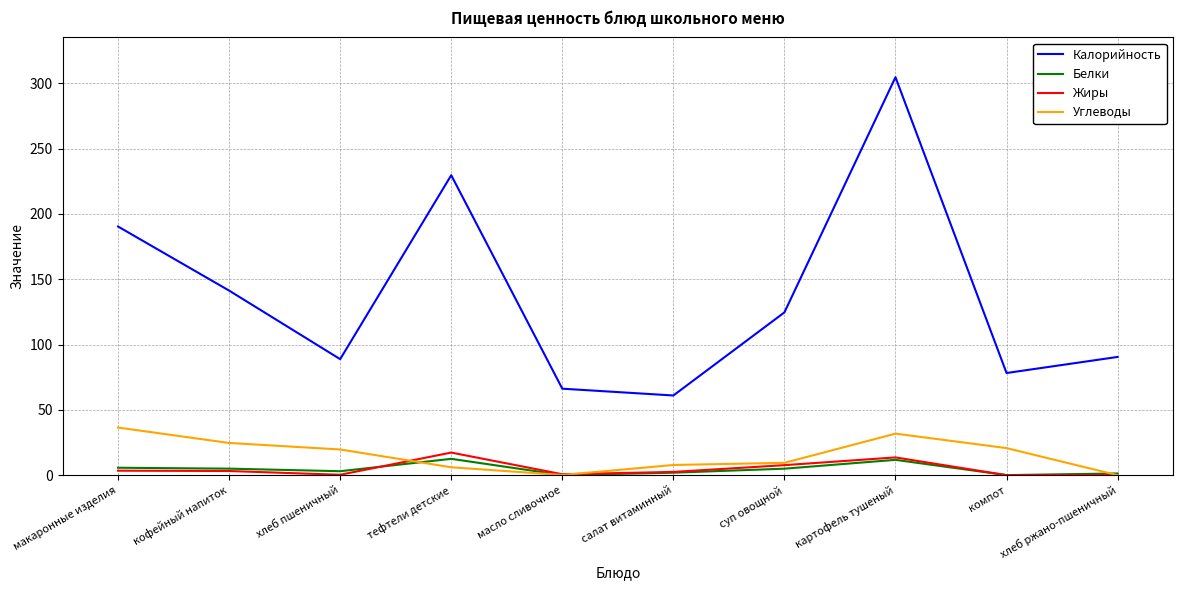

What is the approximate value of Калорийность at хлеб ржано-пшеничный?

90.5